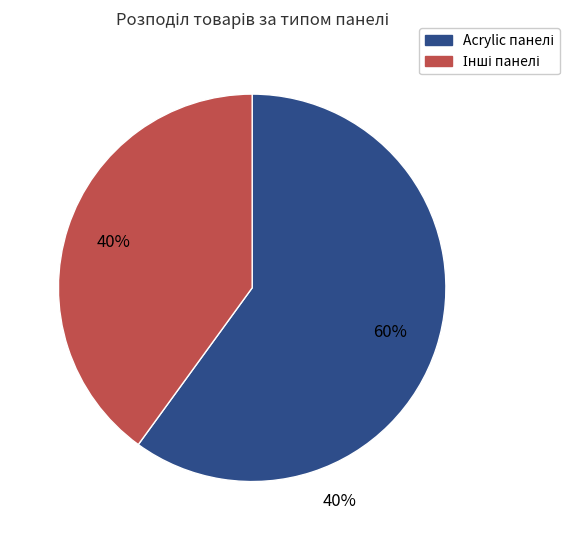

Does any single category account for the majority?

Yes